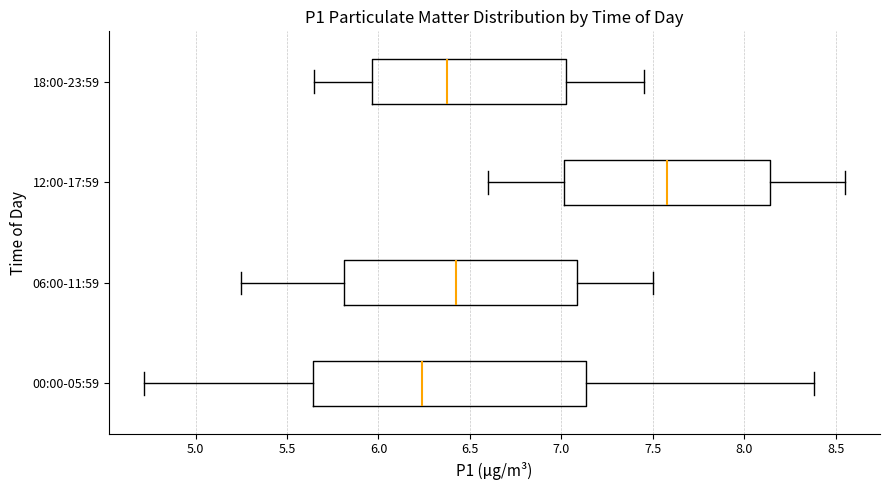

Where is the left edge of the box for 00:00-05:59 on the x-axis? The values are not printed on the chart, so give them approximately, as read against the axis.

5.65